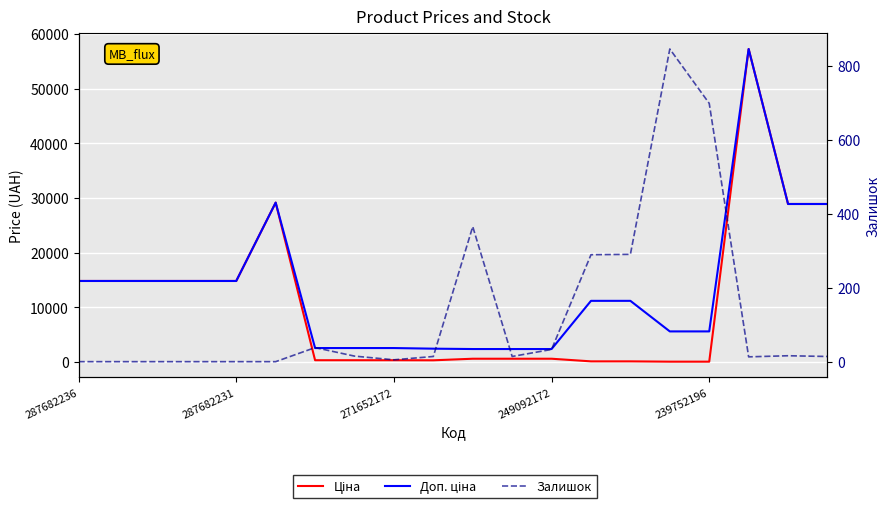

What is the difference between the Залишок values at 10 and 287682231?

365.0